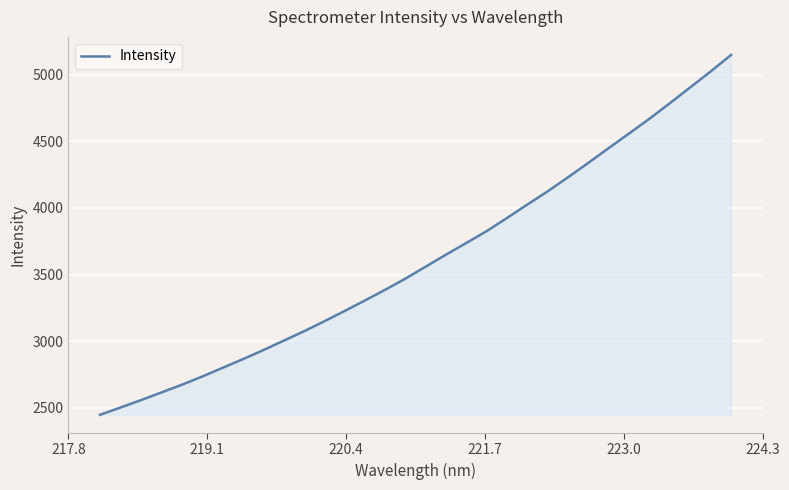

What is the maximum value shown in the chart?

5149.6